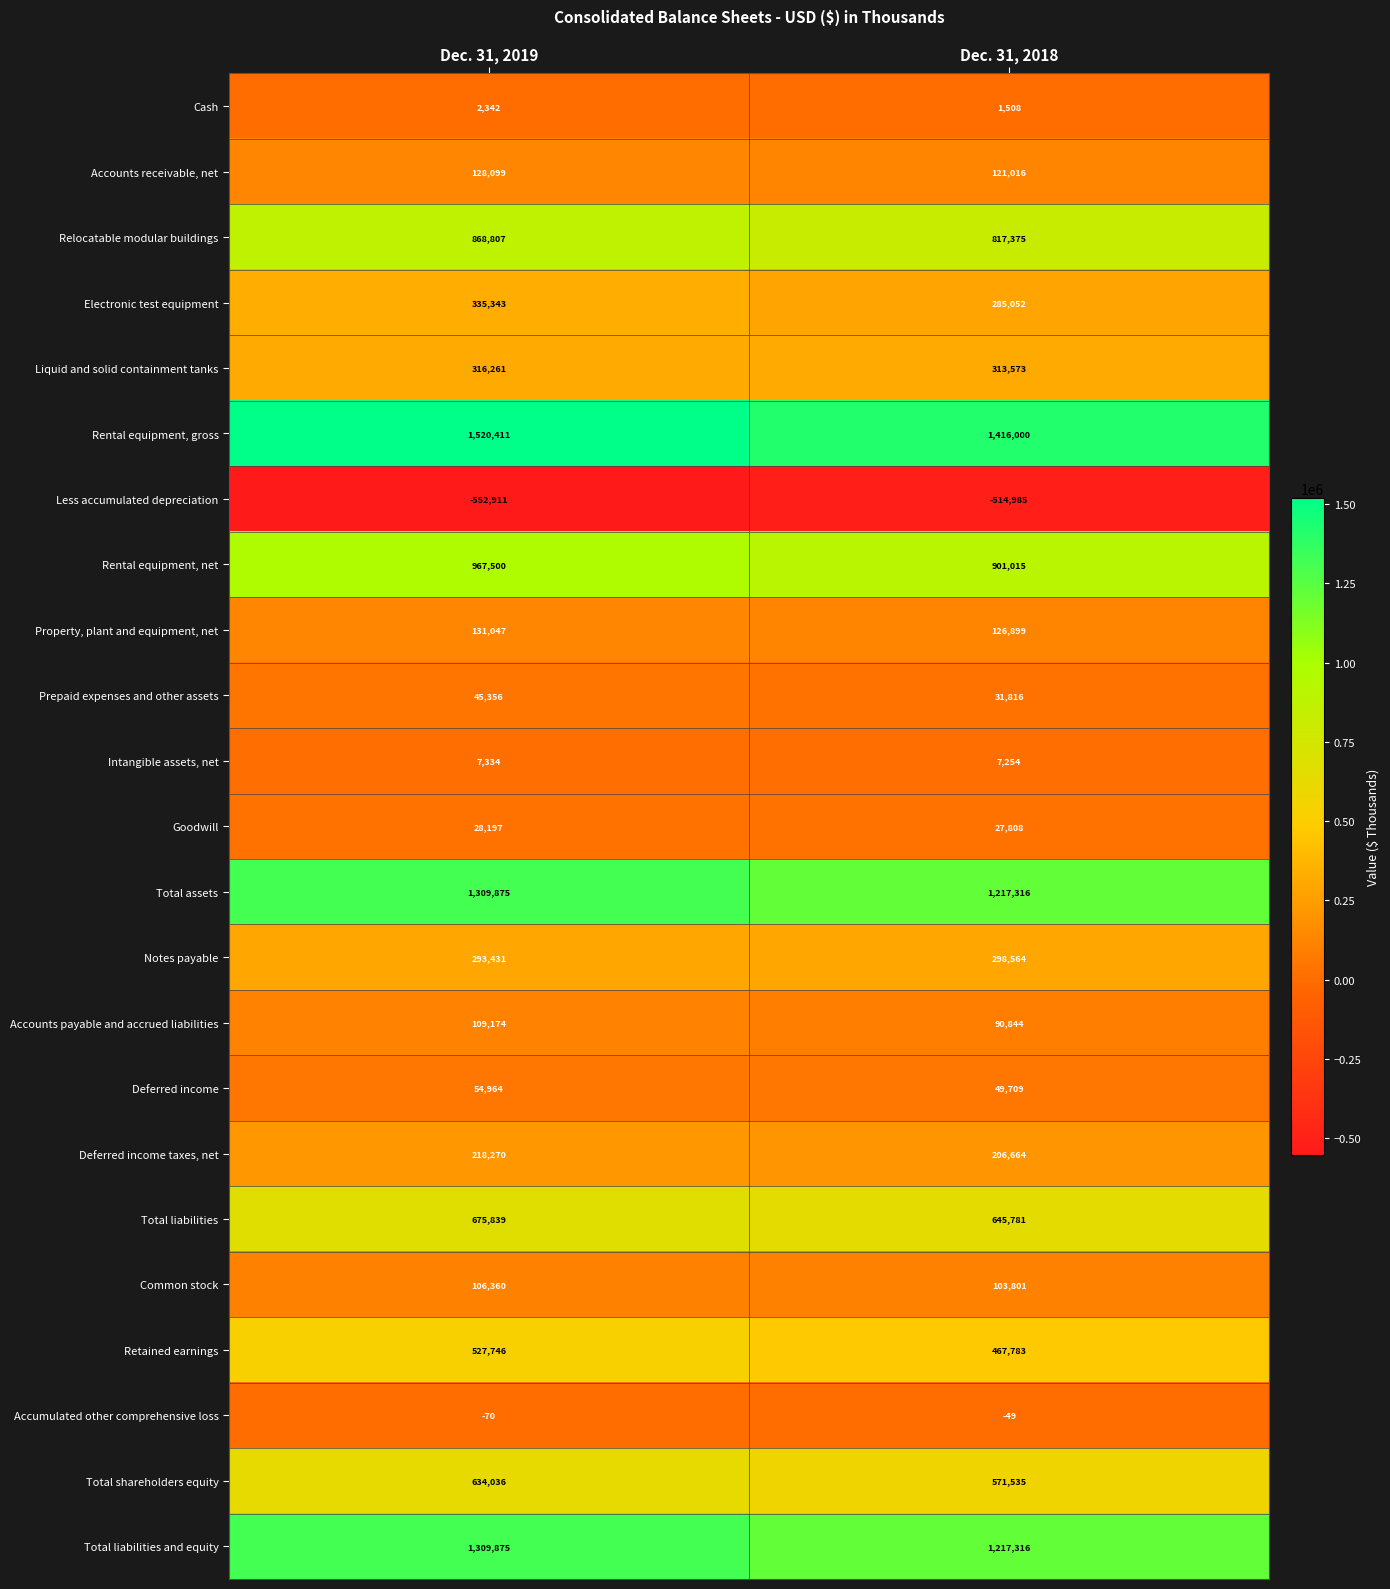

True or false: Notes payable has a value of 192793 at Dec. 31, 2019.

False